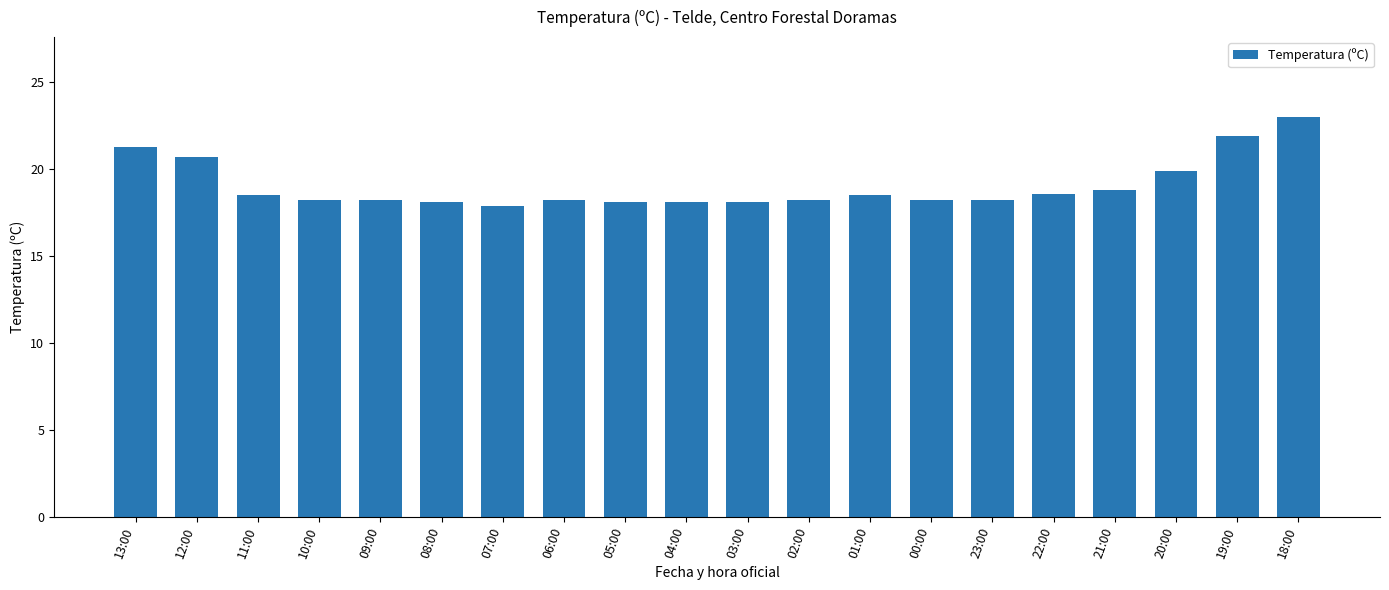

What position from the left is 20:00?

18